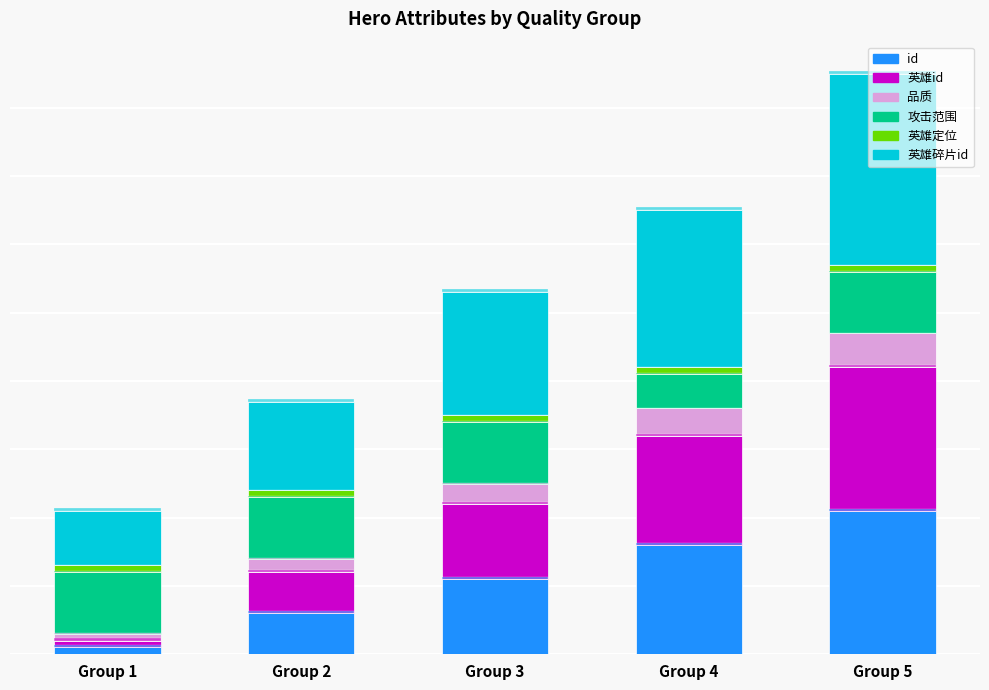

At how many categories does at least one series exceed 20?

2